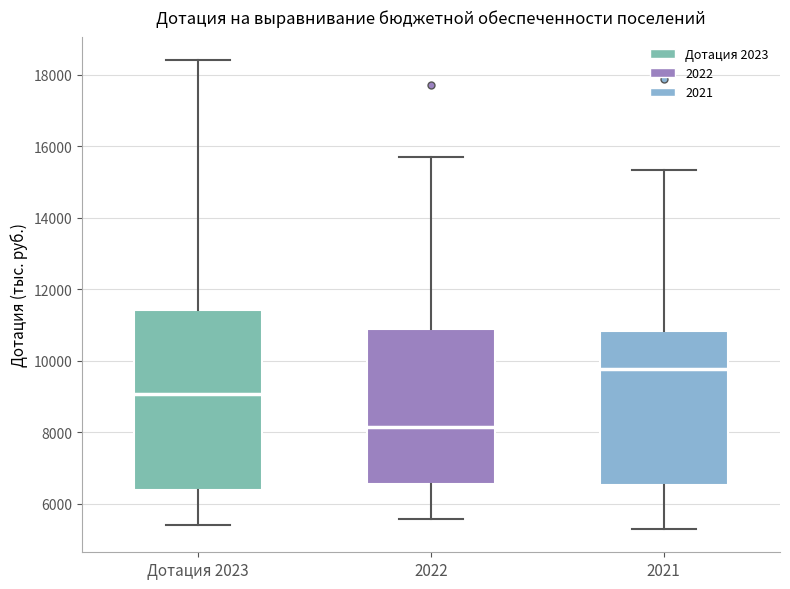

Reading left to right, read every box against the y-axis: the position of its median line, the range the box covers, and the ends of its whiskers. The values are not printed on the chart, so give them approximately, as read against the axis.

Дотация 2023: median 9000, box 6400 to 11400, whiskers 5400 to 18400
2022: median 8200, box 6600 to 10800, whiskers 5600 to 15600
2021: median 9800, box 6600 to 10800, whiskers 5400 to 15400